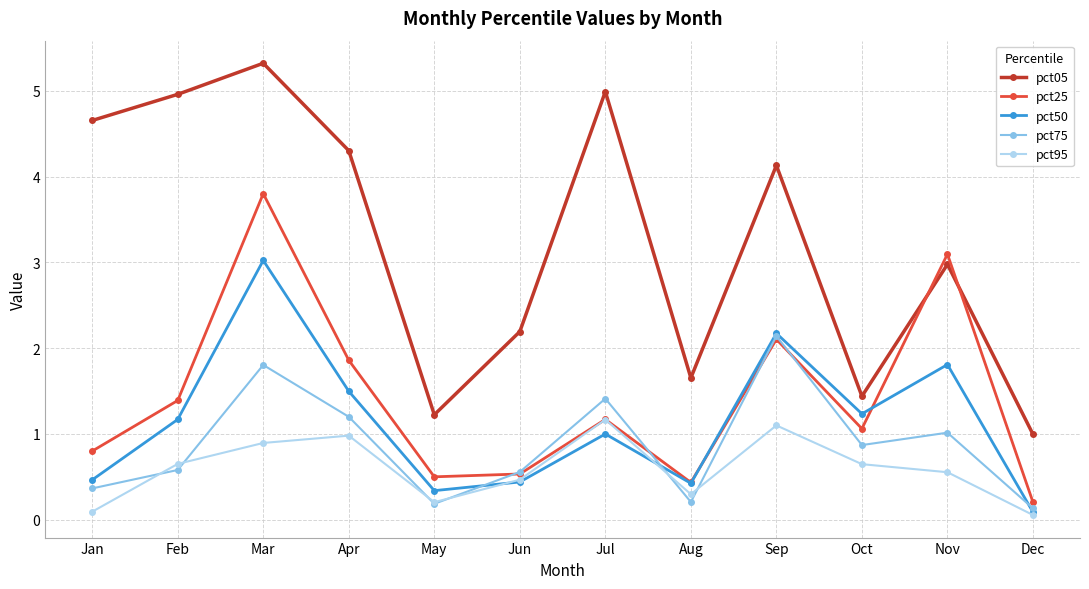

Which category has the highest value in the pct75 series?

Sep